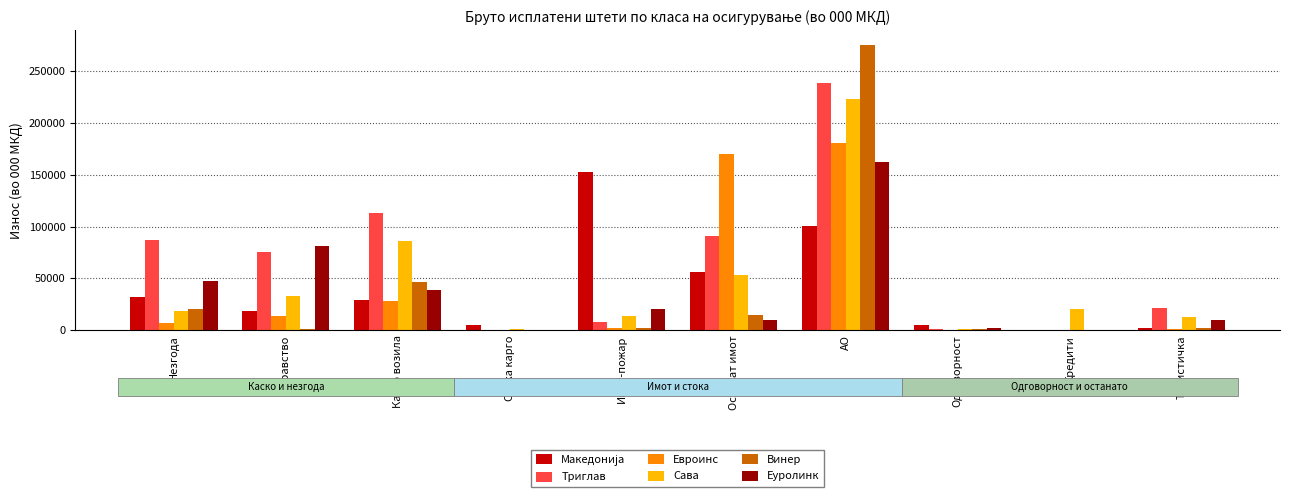

How many groups of bars are there?

10